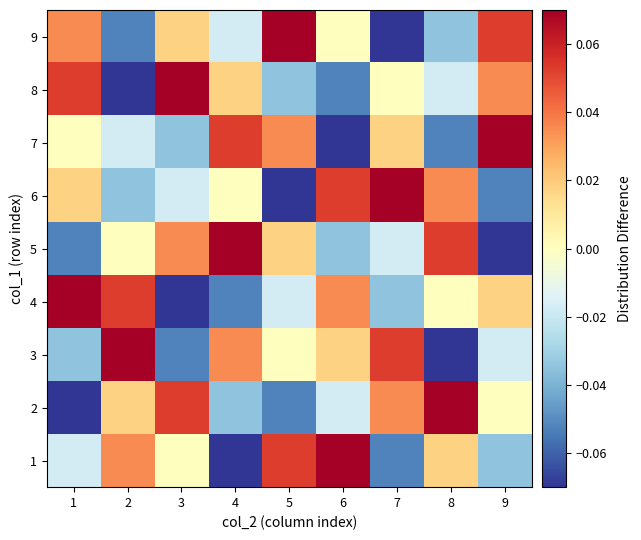

Reading right to left, transcribe all the data shown in this chart.

1: 9=-0.0	8=0.0	7=-0.1	6=0.1	5=0.1	4=-0.1	3=0.0	2=0.0	1=-0.0
2: 9=0.0	8=0.1	7=0.0	6=-0.0	5=-0.1	4=-0.0	3=0.1	2=0.0	1=-0.1
3: 9=-0.0	8=-0.1	7=0.1	6=0.0	5=0.0	4=0.0	3=-0.1	2=0.1	1=-0.0
4: 9=0.0	8=0.0	7=-0.0	6=0.0	5=-0.0	4=-0.1	3=-0.1	2=0.1	1=0.1
5: 9=-0.1	8=0.1	7=-0.0	6=-0.0	5=0.0	4=0.1	3=0.0	2=0.0	1=-0.1
6: 9=-0.1	8=0.0	7=0.1	6=0.1	5=-0.1	4=0.0	3=-0.0	2=-0.0	1=0.0
7: 9=0.1	8=-0.1	7=0.0	6=-0.1	5=0.0	4=0.1	3=-0.0	2=-0.0	1=0.0
8: 9=0.0	8=-0.0	7=0.0	6=-0.1	5=-0.0	4=0.0	3=0.1	2=-0.1	1=0.1
9: 9=0.1	8=-0.0	7=-0.1	6=0.0	5=0.1	4=-0.0	3=0.0	2=-0.1	1=0.0